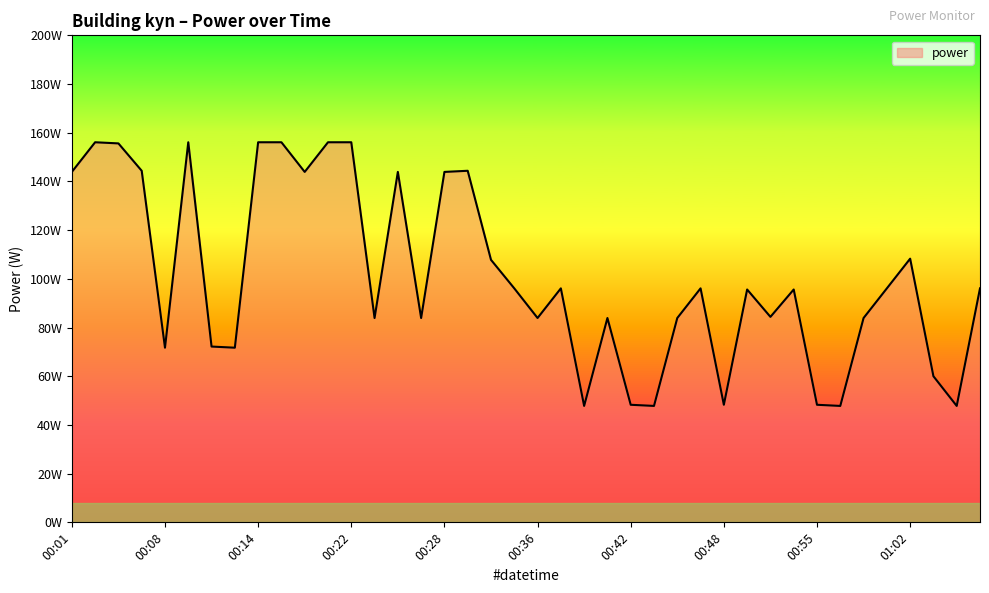

Reading left to right, what are all the values shown in this chart?

143.9	156.1	155.6	144.4	71.7	156.1	72.2	71.7	156.1	156.1	143.9	156.1	156.1	83.9	143.9	83.9	143.9	144.4	107.8	96.1	83.9	96.1	47.8	83.9	48.3	47.8	83.9	96.1	48.3	95.6	84.4	95.6	48.3	47.8	83.9	96.1	108.3	60.0	47.8	96.1